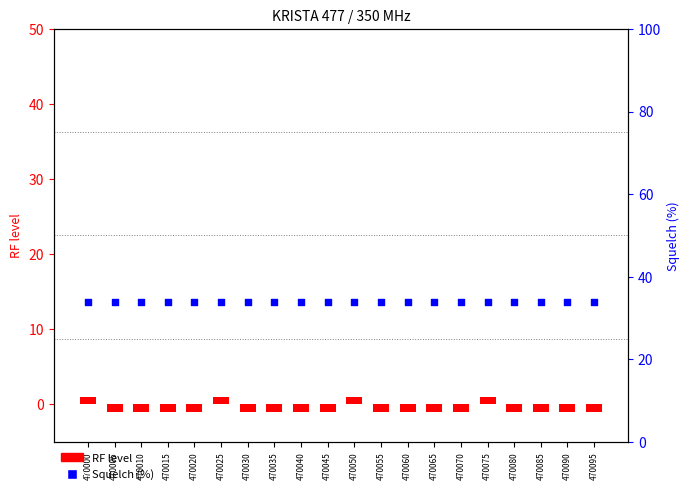

What are all the series names shown in the legend?

RF level, Squelch (%)